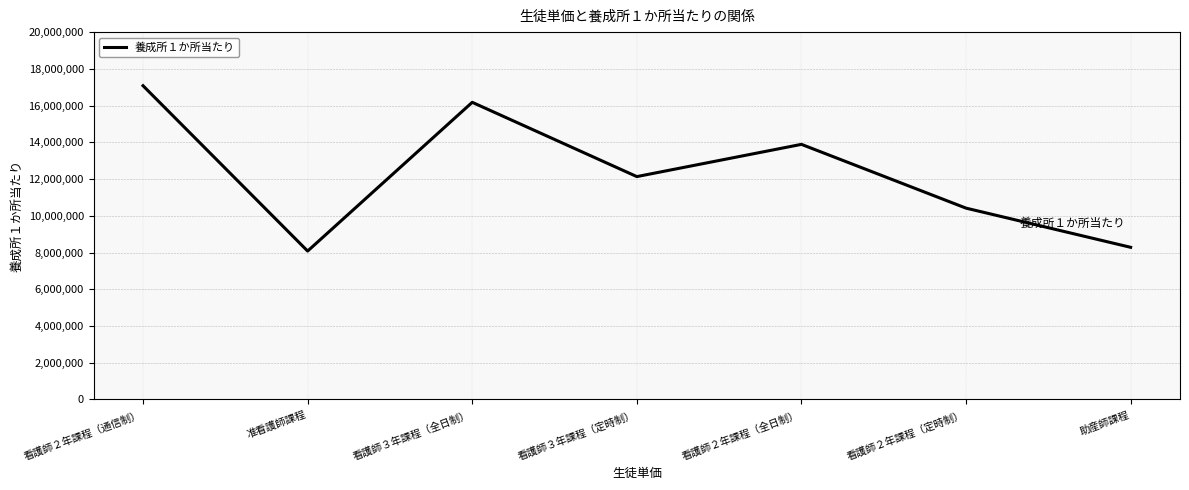

How many lines are shown in the chart?

1